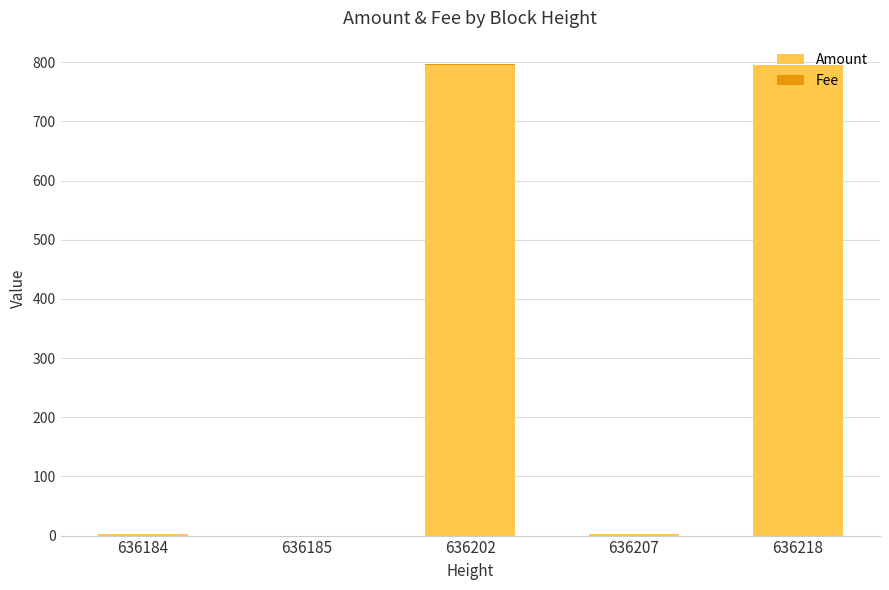

The Amount series shows 1105.1 at 636202. True or false?

False